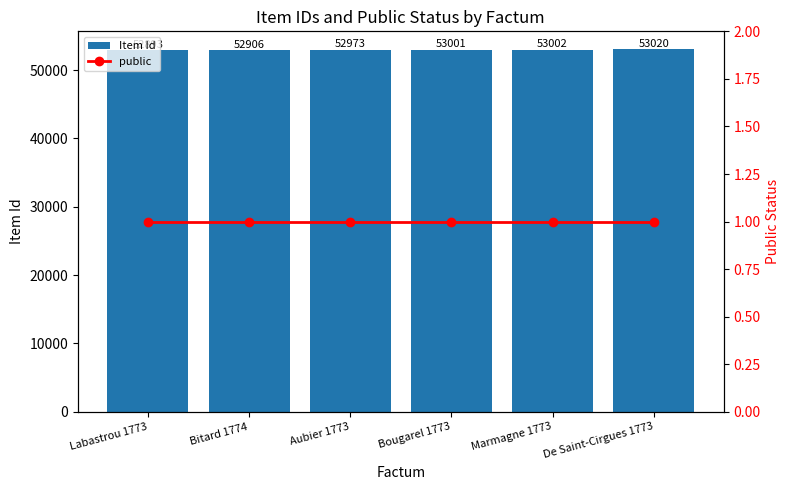

Reading left to right, list all the values displayed in this chart.

Item Id: Labastrou 1773=52893	Bitard 1774=52906	Aubier 1773=52973	Bougarel 1773=53001	Marmagne 1773=53002	De Saint-Cirgues 1773=53020
public: Labastrou 1773=1	Bitard 1774=1	Aubier 1773=1	Bougarel 1773=1	Marmagne 1773=1	De Saint-Cirgues 1773=1